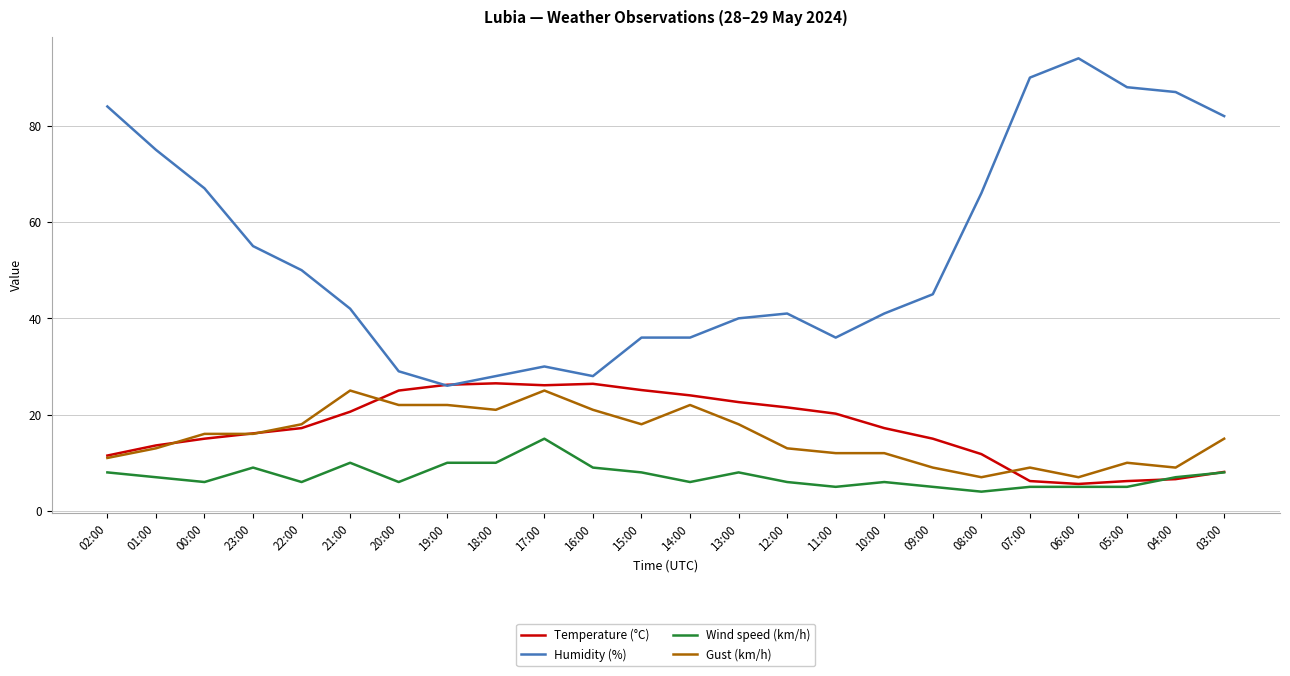

What position from the right is 14:00?

12